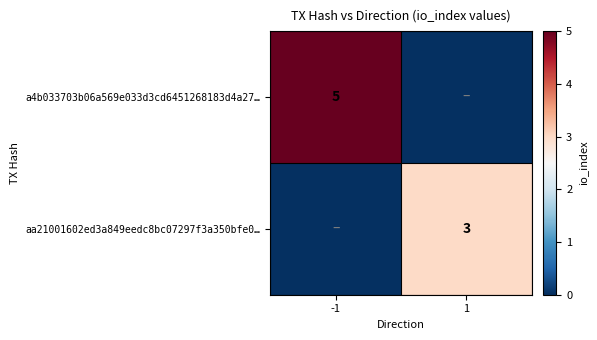

At how many categories does at least one series exceed 3?

1